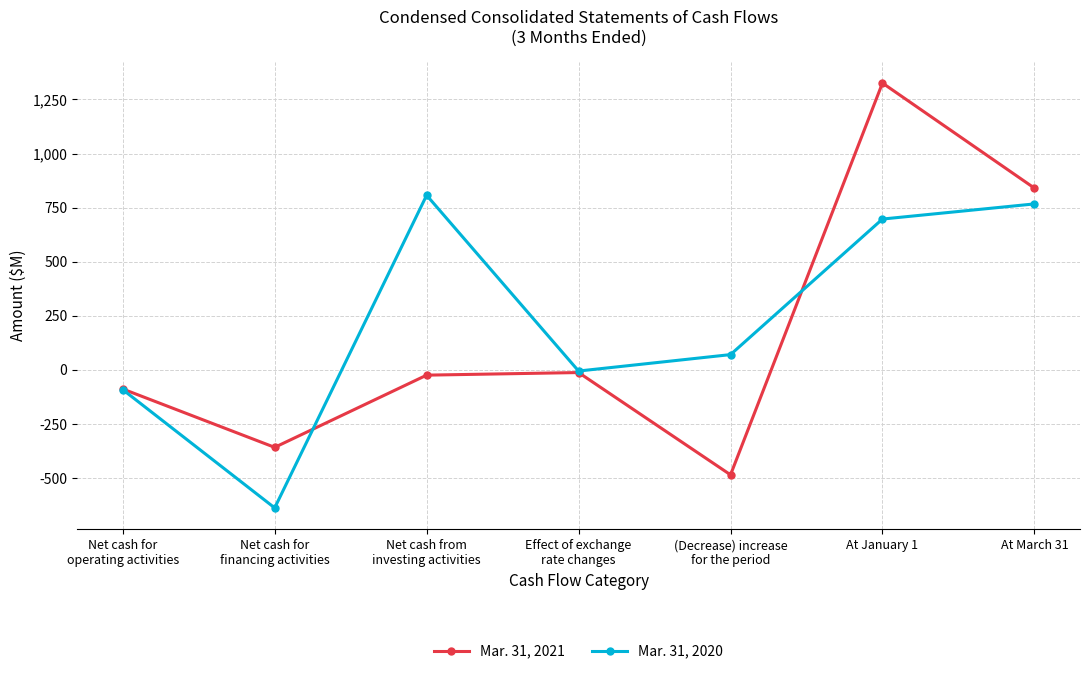

What is the sum of all Mar. 31, 2020 values?

1604